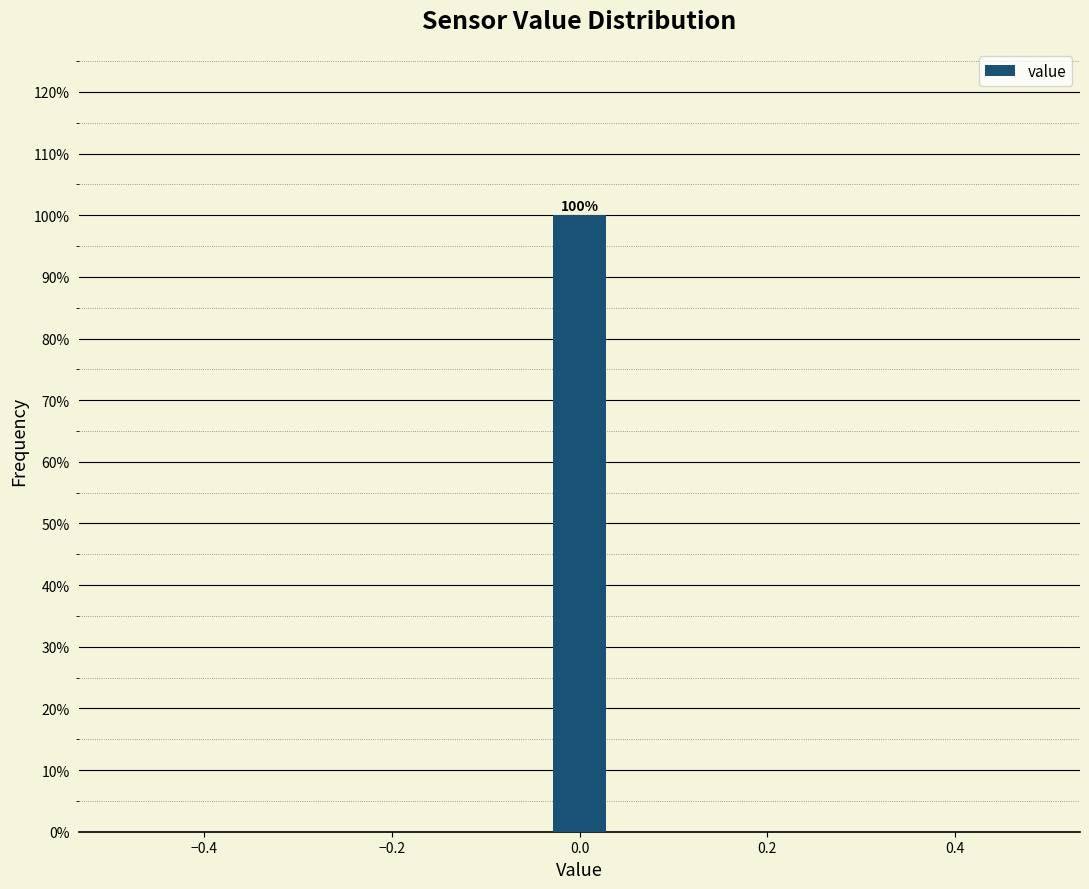

Read against the x-axis, roughly where is the centre of the tallest bar?

0.00